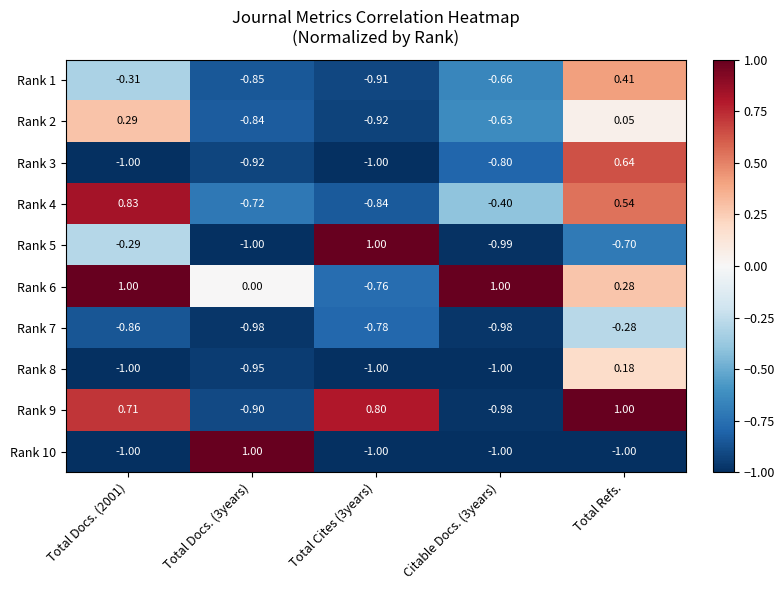

At which label does Rank 1 reach its peak?

Total Refs.